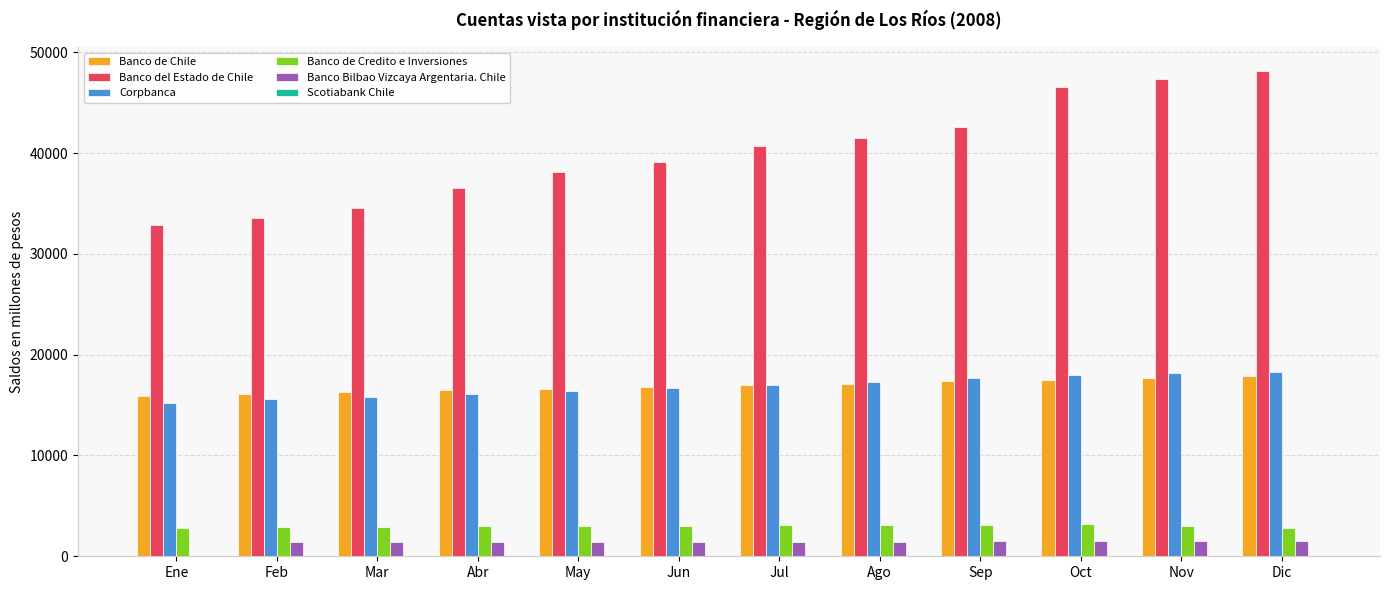

Which series has the largest total across all categories?

Banco del Estado de Chile